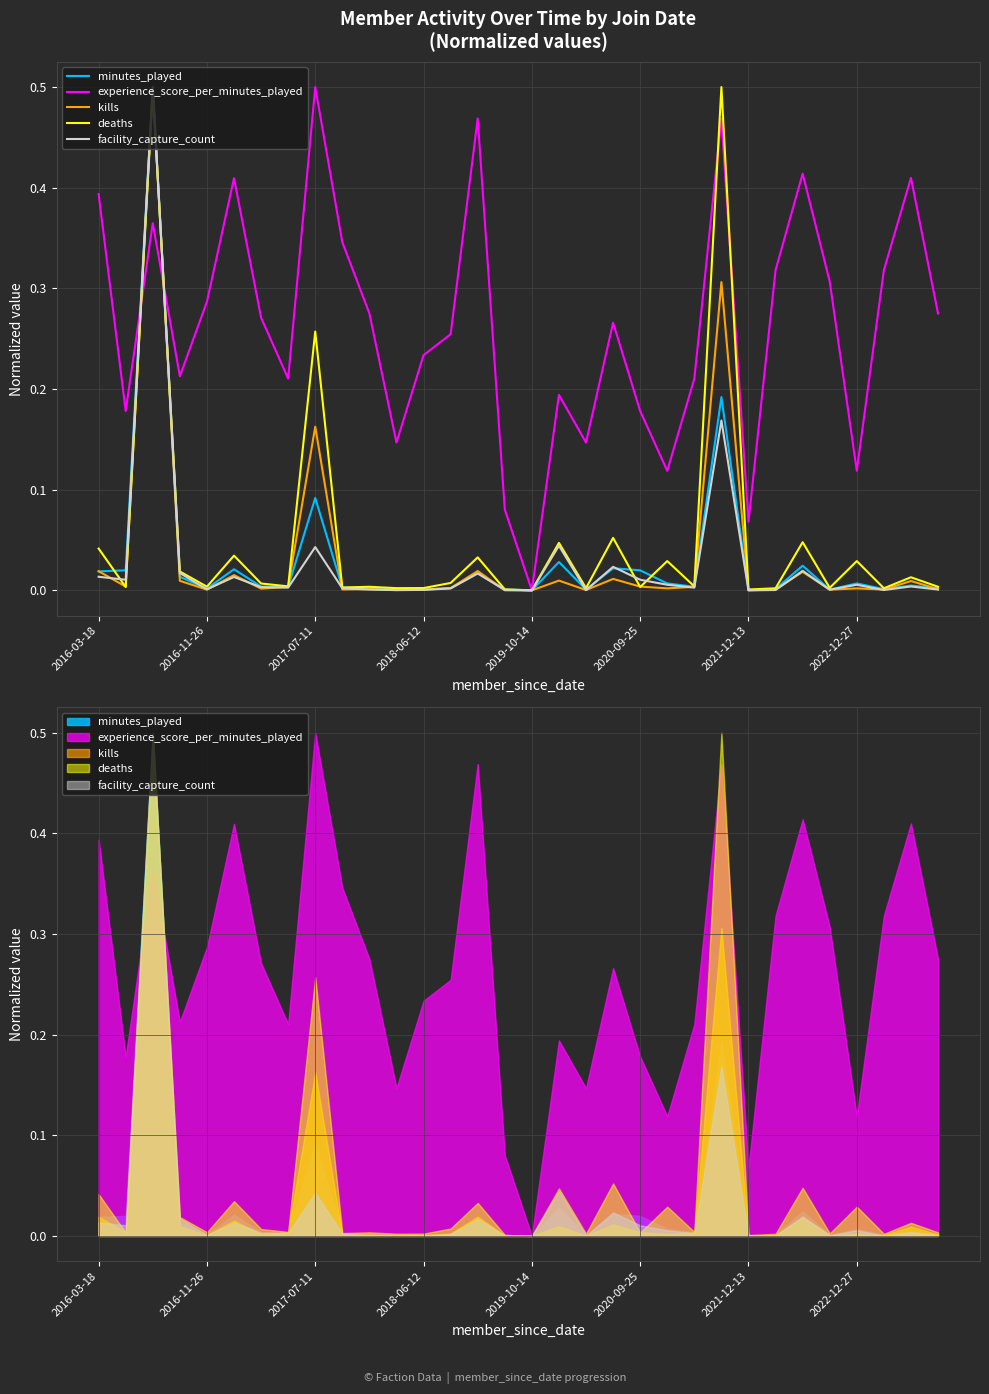

Rank the series by their maximum value, from lowest to highest.

minutes_played, experience_score_per_minutes_played, kills, deaths, facility_capture_count